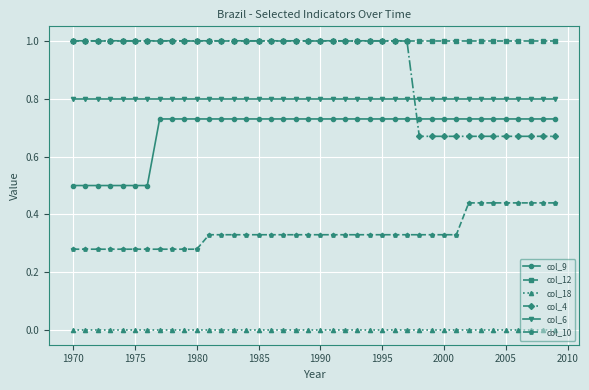

What is the value of the col_6 point at the 23rd from the left?

0.8